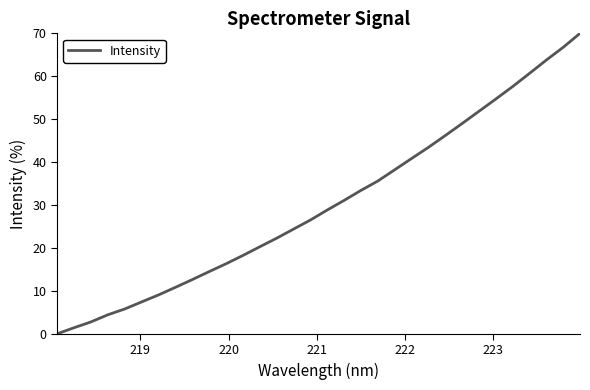

What is the greatest value displayed?

70.0